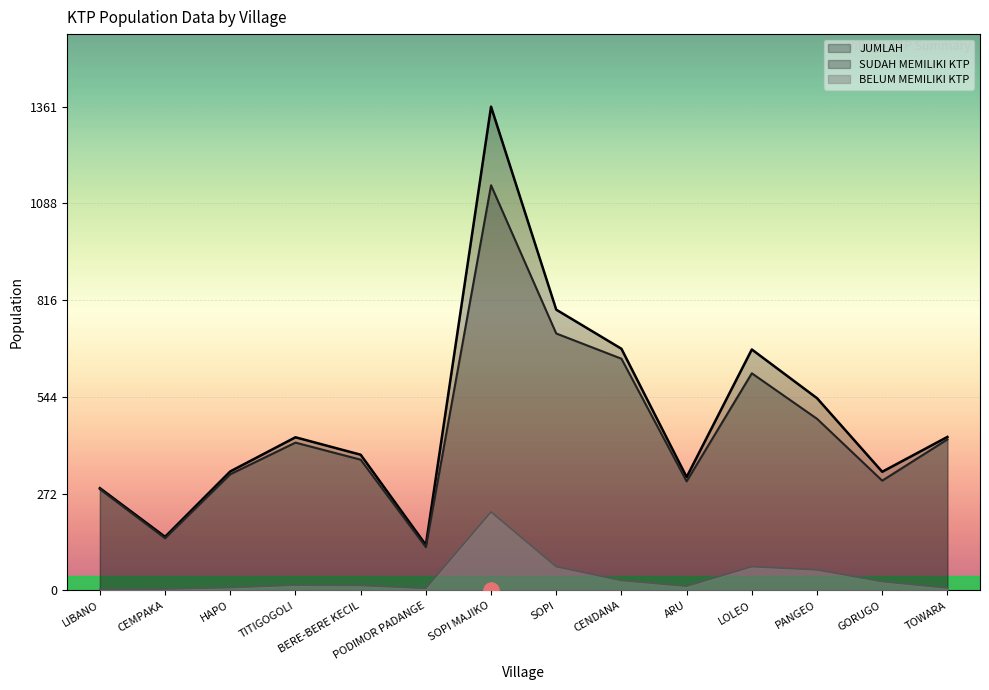

Which series reaches the minimum Y coordinate?

BELUM MEMILIKI KTP